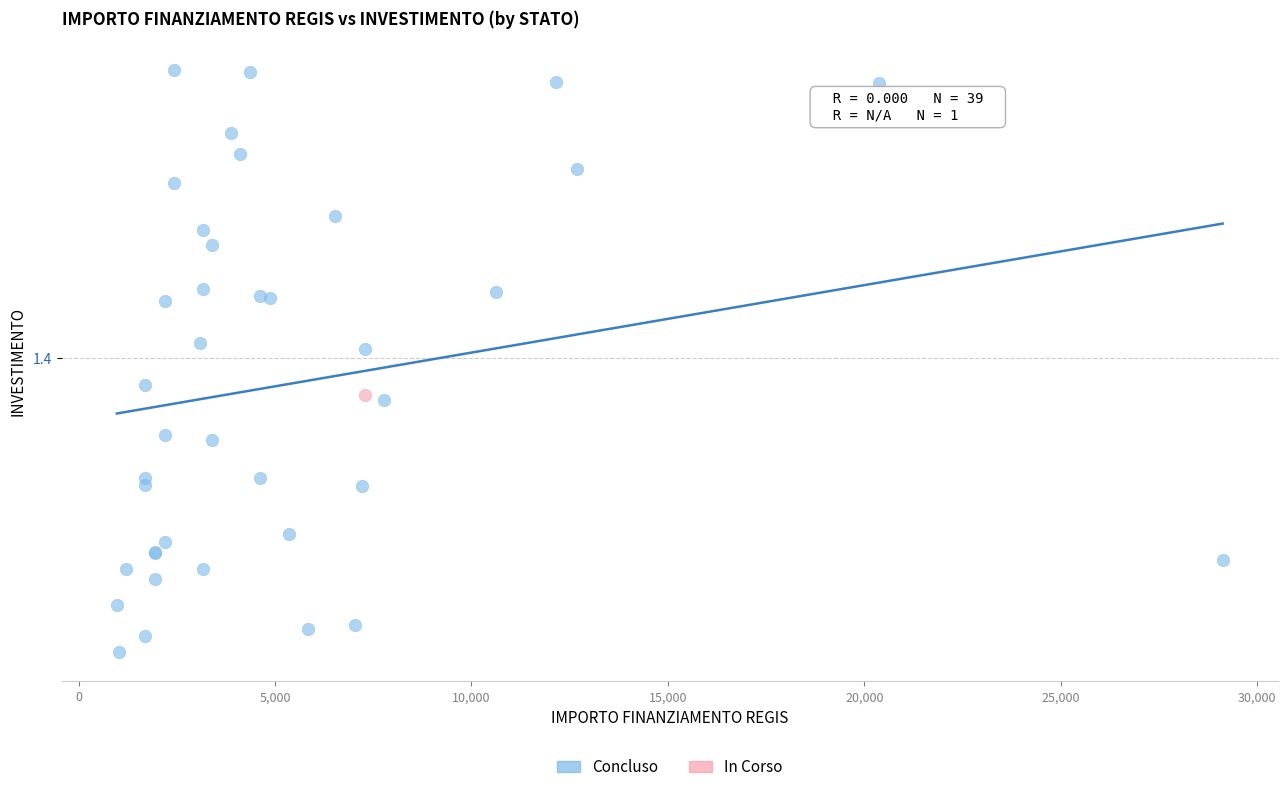

What are all the series names shown in the legend?

Concluso, In Corso